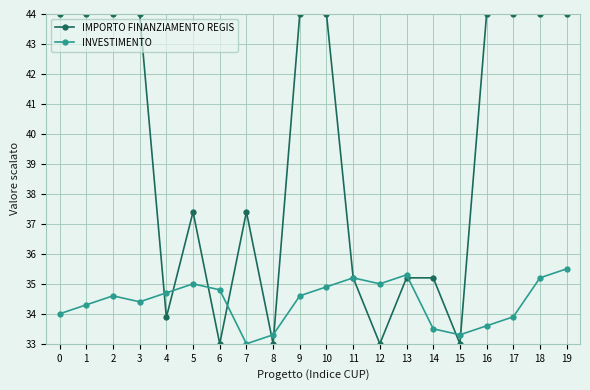

At which label does INVESTIMENTO reach its minimum?

7